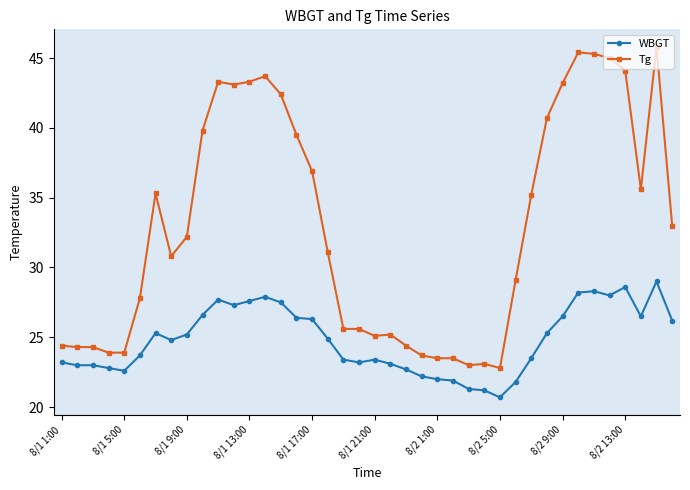

True or false: Tg and WBGT cross at least once.

False